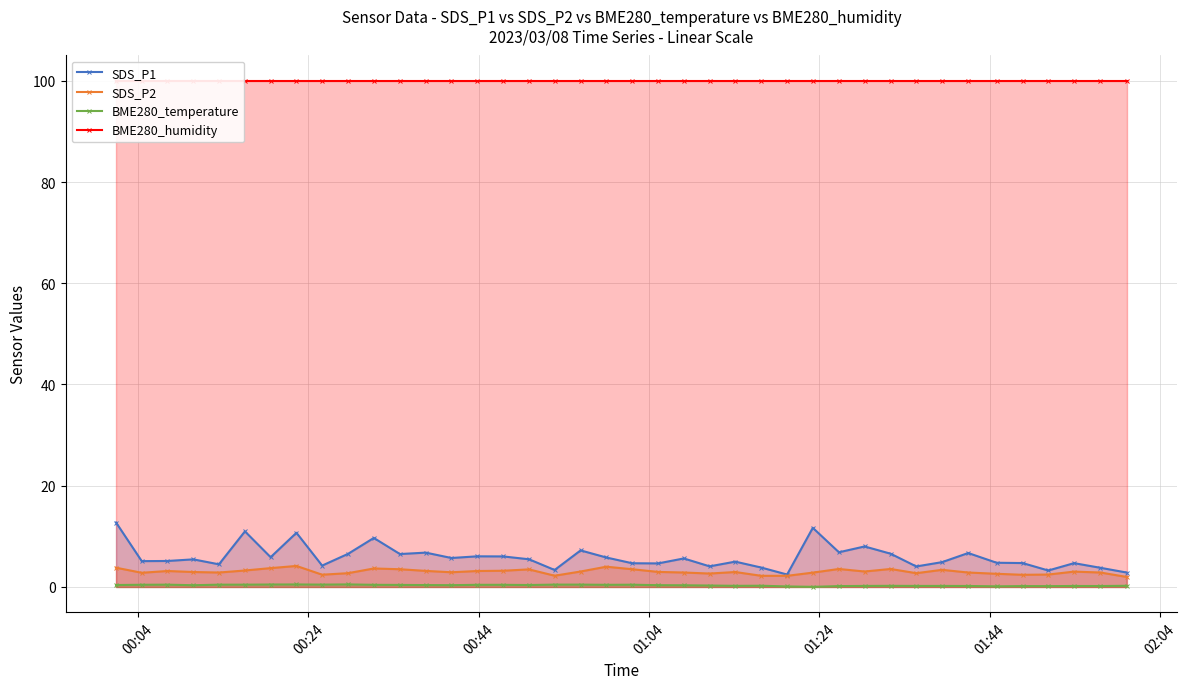

True or false: SDS_P1 and SDS_P2 intersect in this chart.

False